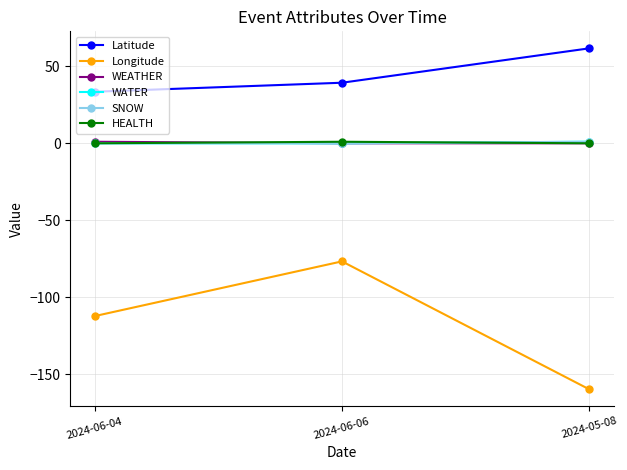

At which category is the sum across all series the highest?

2024-06-06